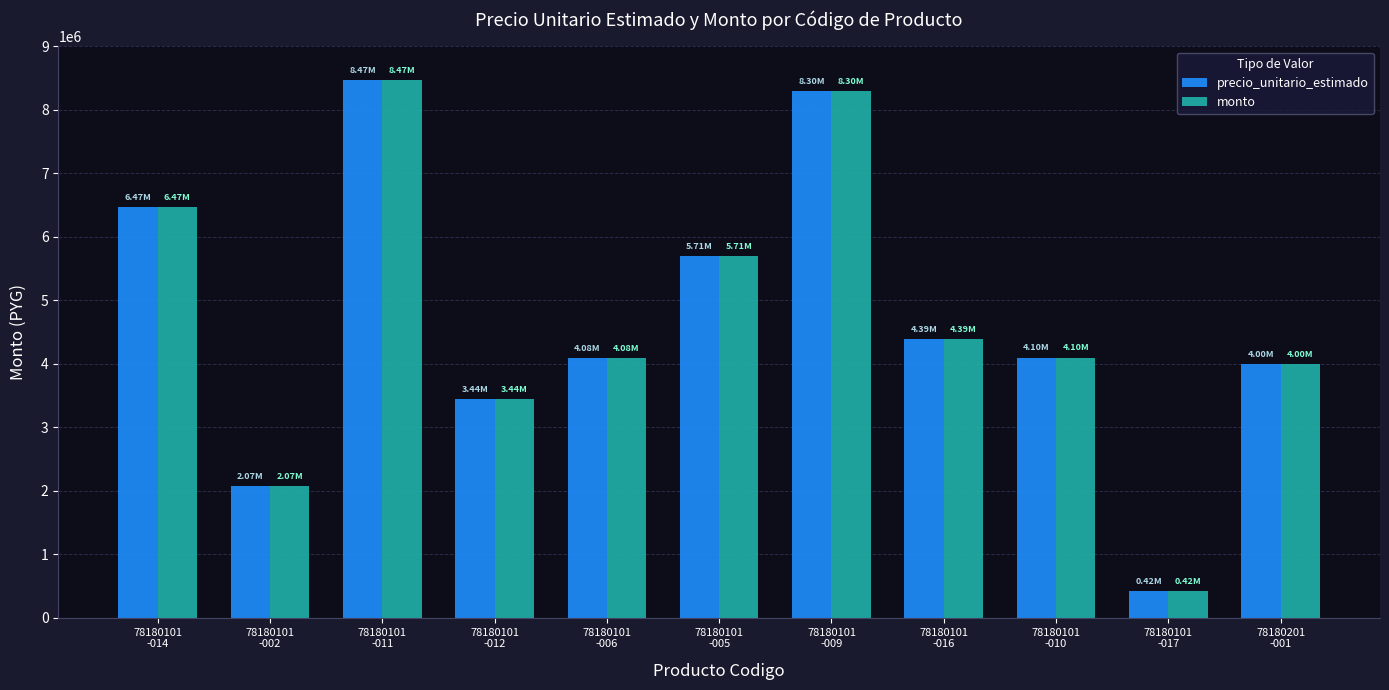

How many groups of bars are there?

11